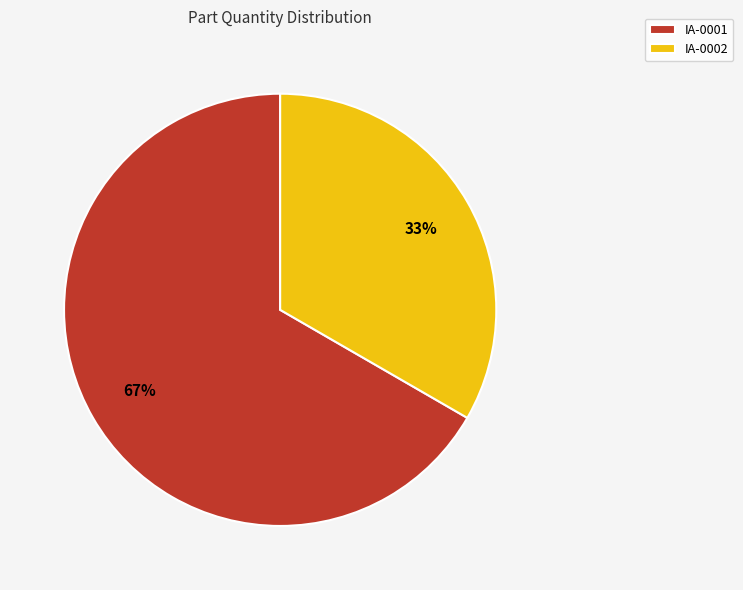

Which category has the smallest portion of the pie?

IA-0002